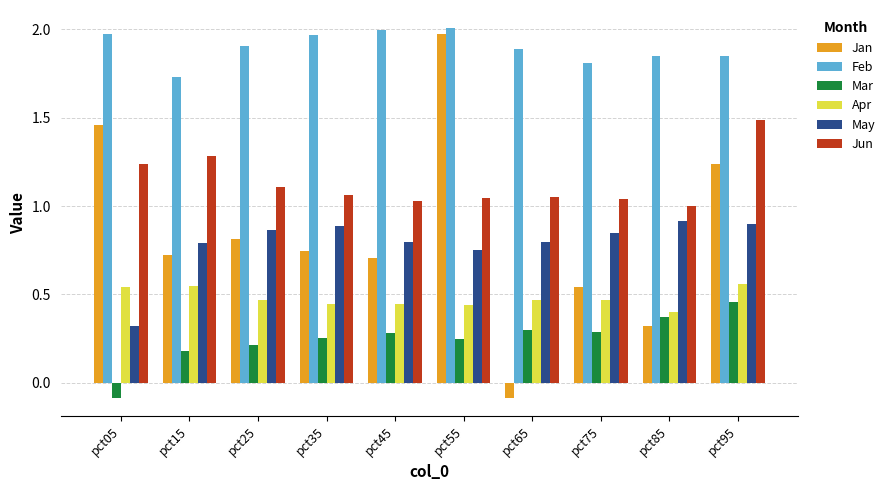

What is the total value across all series at pct85?

4.9